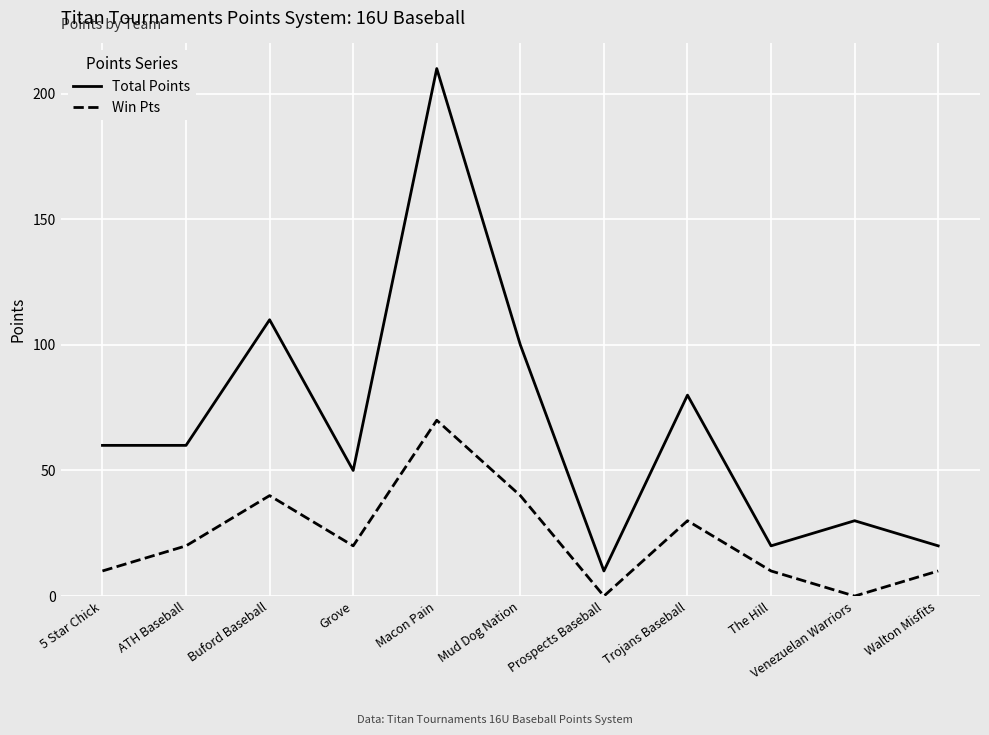

Which category has the highest value in the Total Points series?

Macon Pain